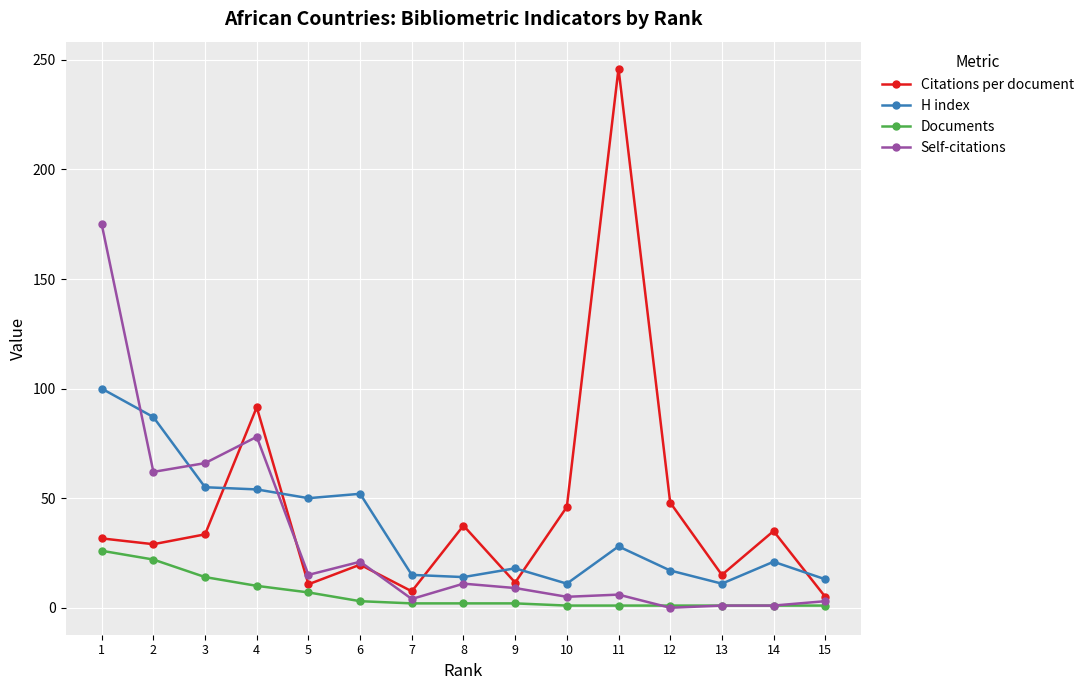

What is the difference between the highest and lowest values at 12?

48.0